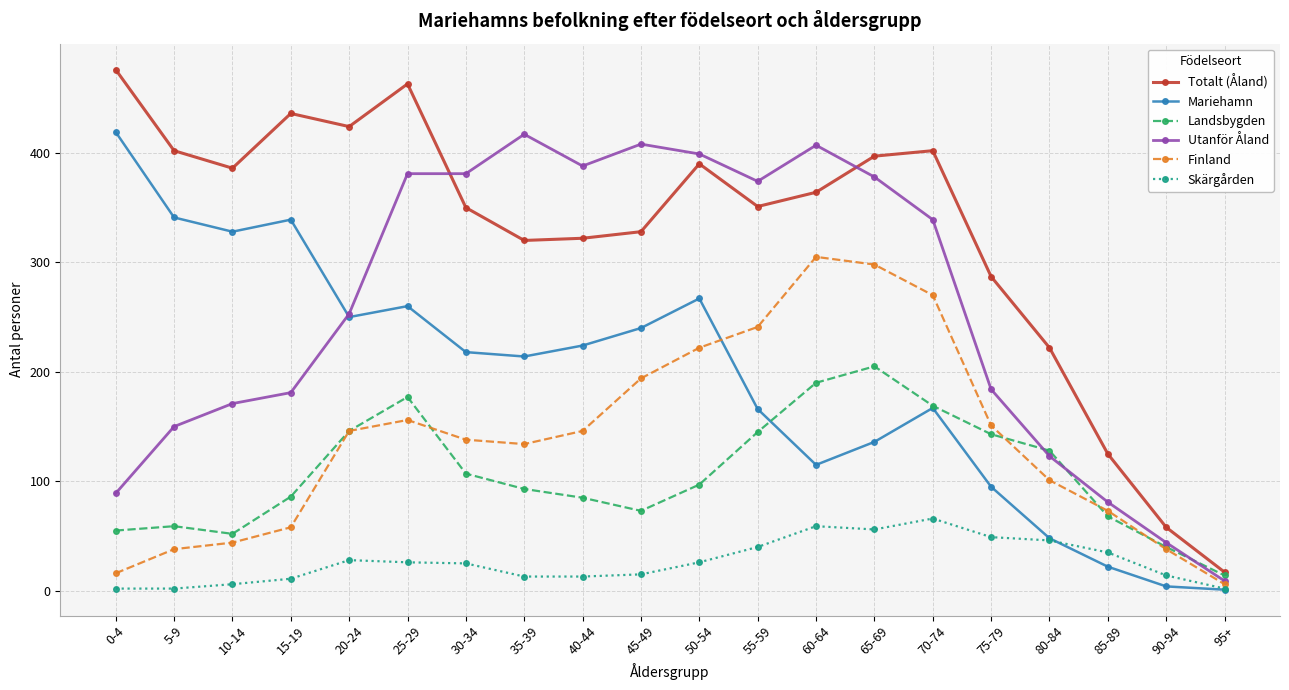

Is the value of Skärgården at 5-9 greater than the value of Mariehamn at 0-4?

No